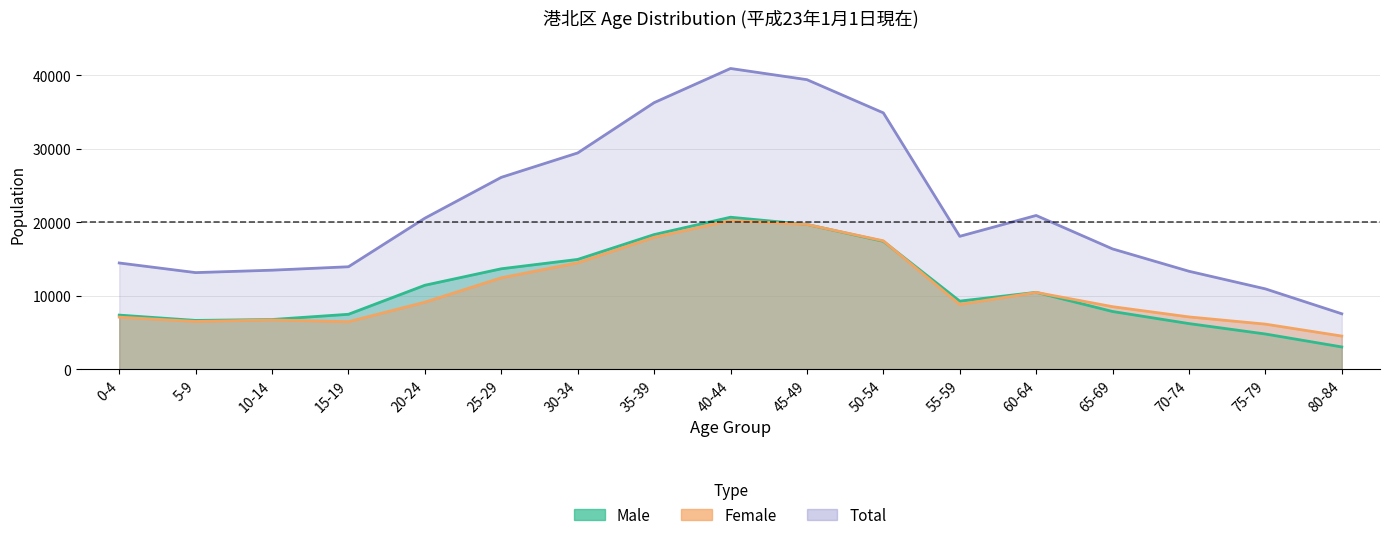

What is the minimum value for Total?

7552